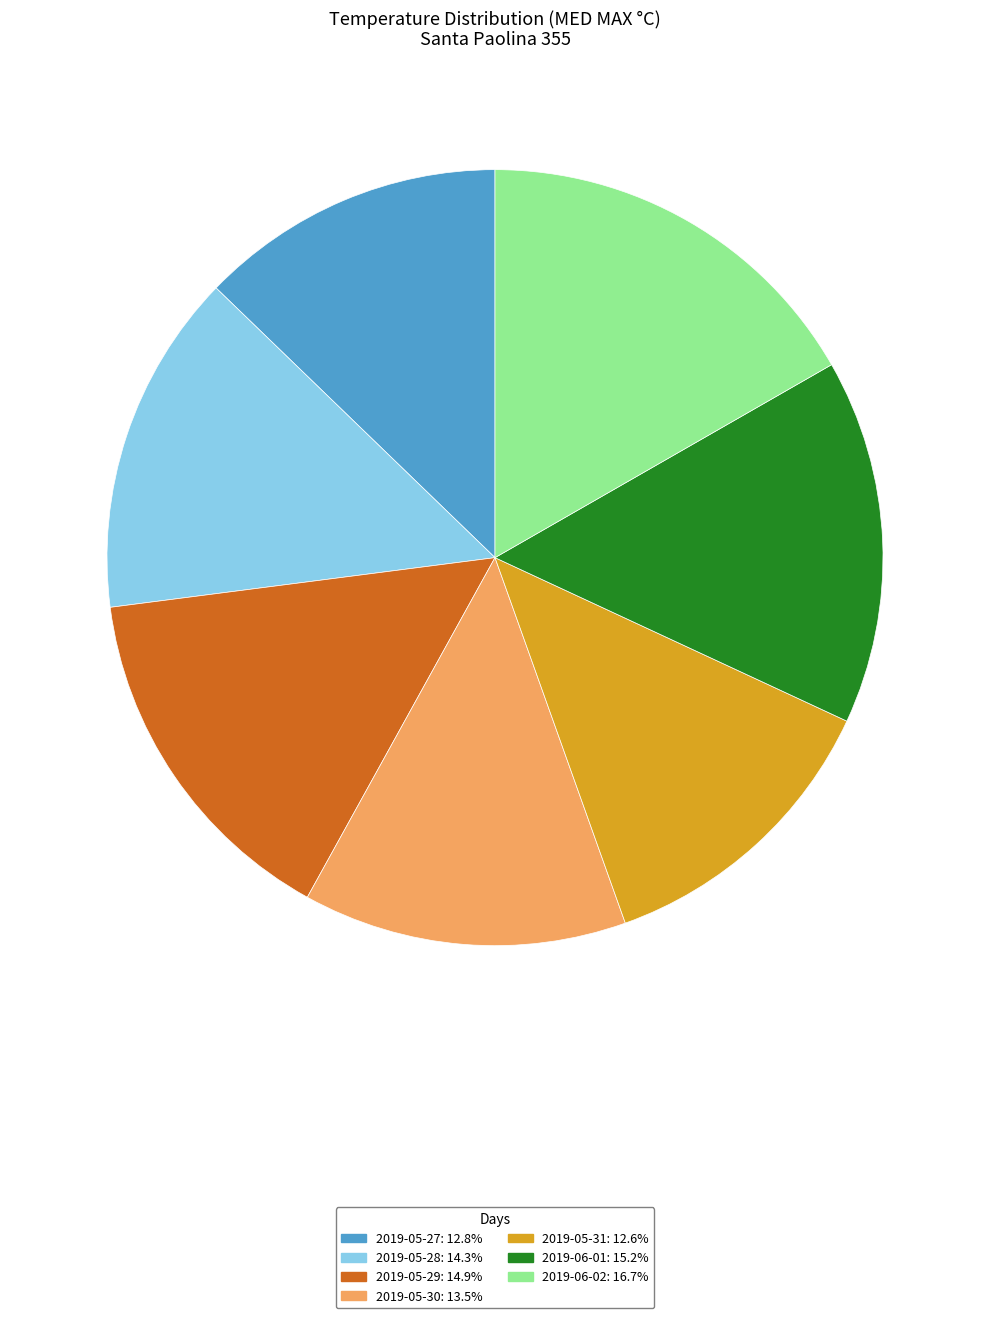

What is the largest slice in the pie chart?

2019-06-02